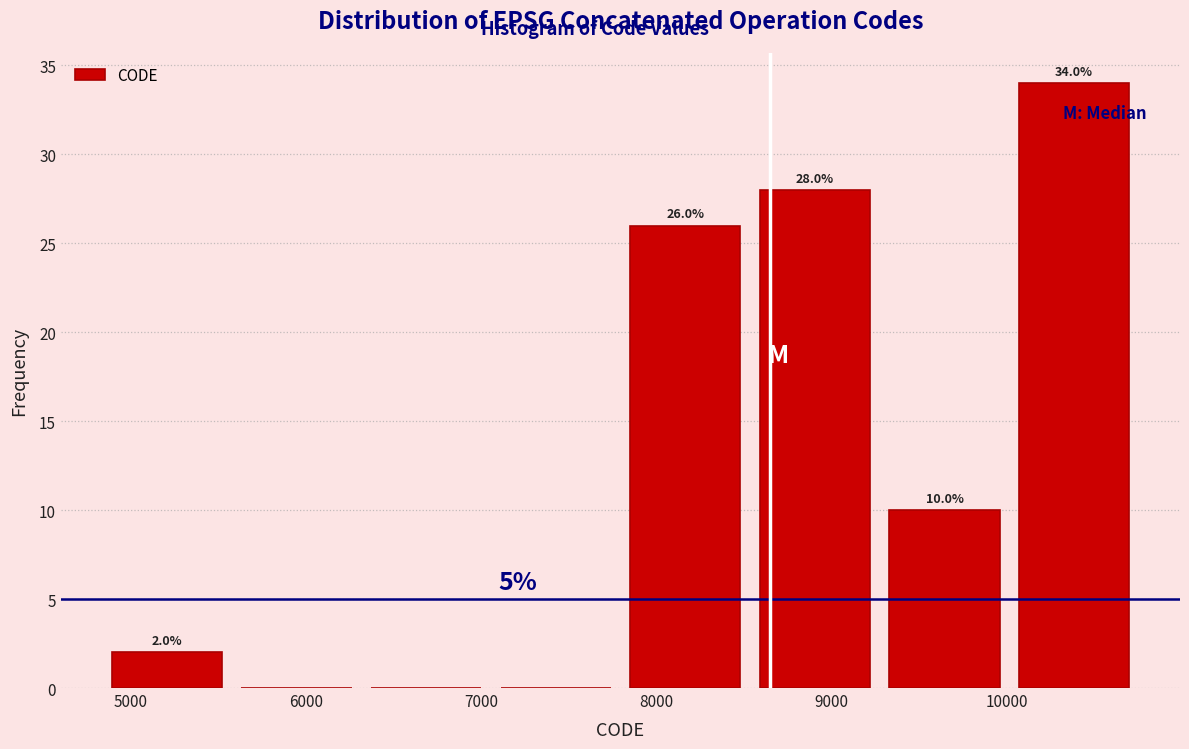

Over which range of the x-axis is the bar tallest?

10000 to 10800